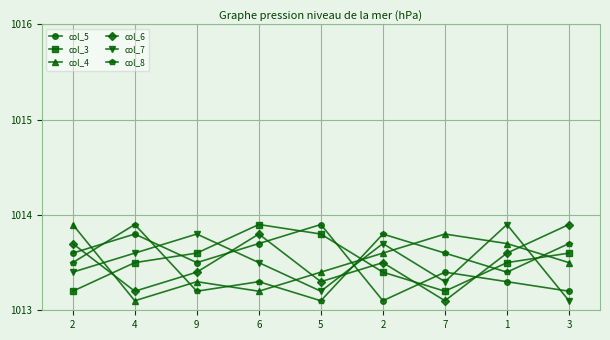

List the series in order of their peak value, lowest first.

col_5, col_3, col_4, col_6, col_7, col_8